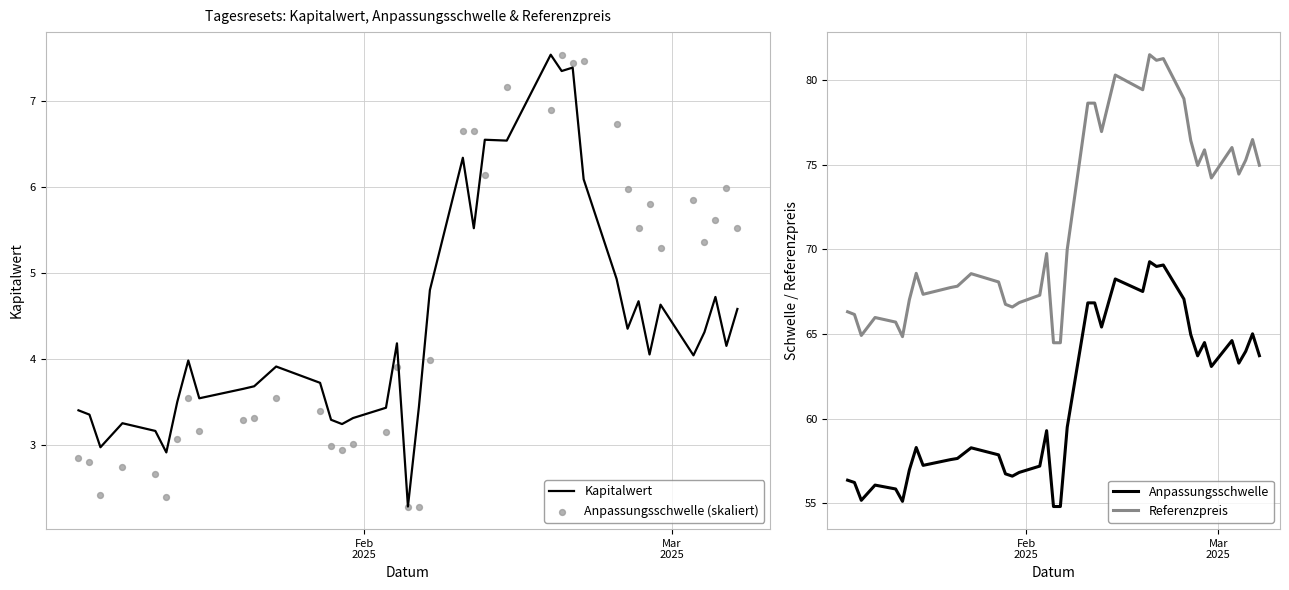

What is the lowest value of the Kapitalwert series?

2.3